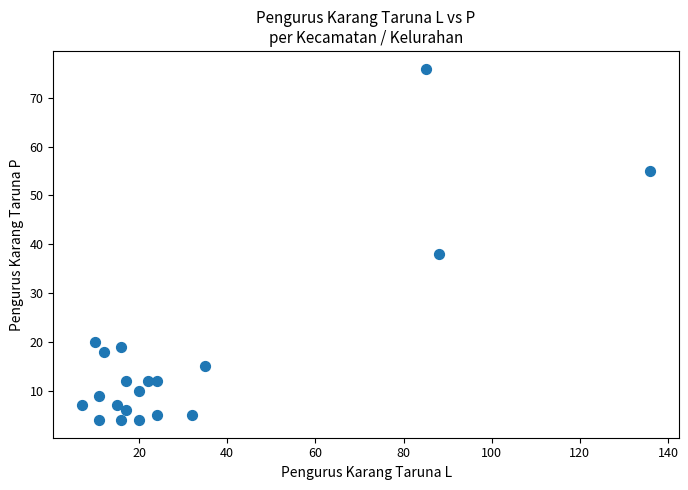

What Y value in the scatter plot is closest to 40?

38